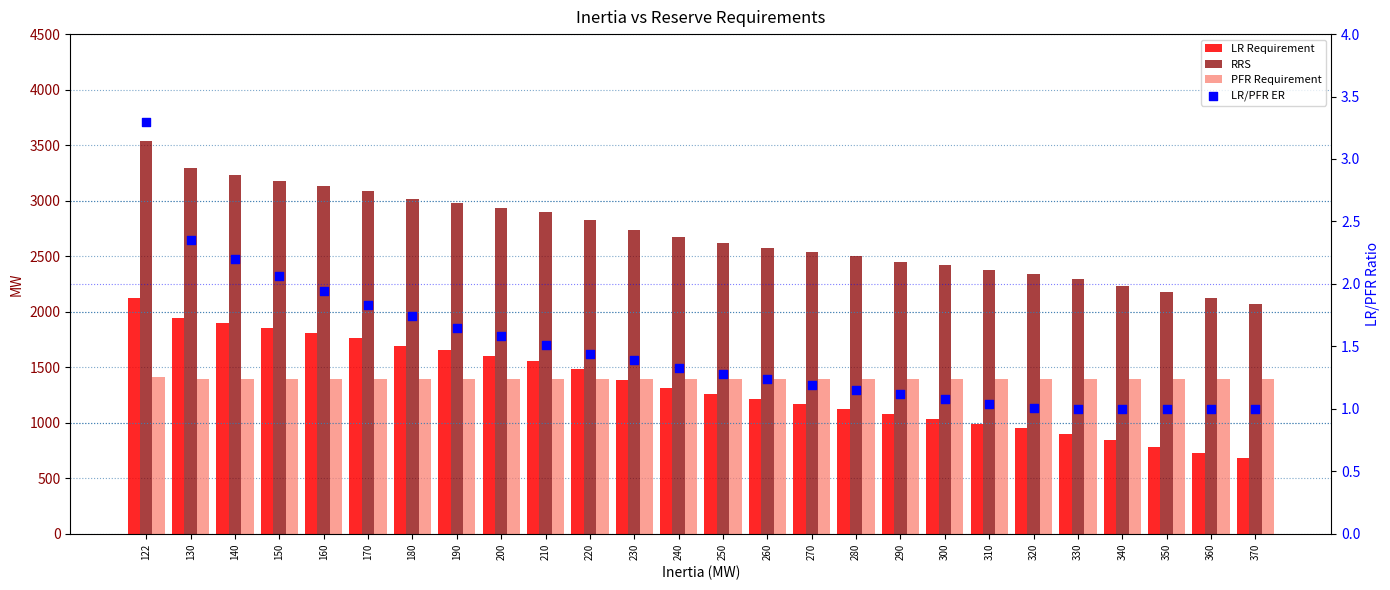

Which series reaches the minimum Y coordinate?

LR/PFR ER